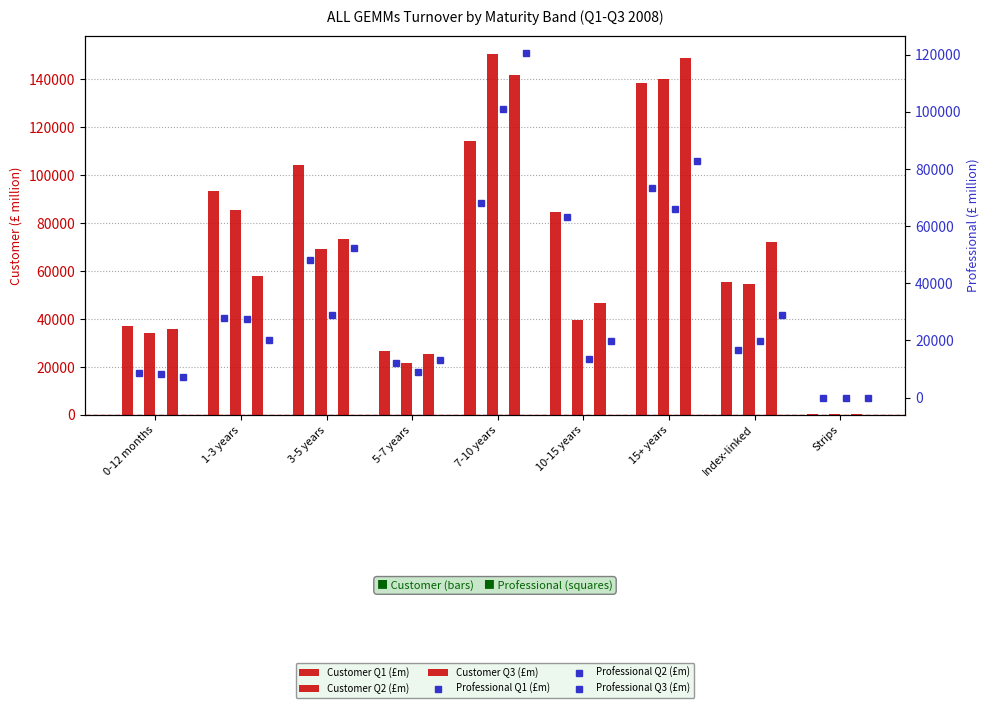

What is the label of the 6th bar from the left?

10-15 years